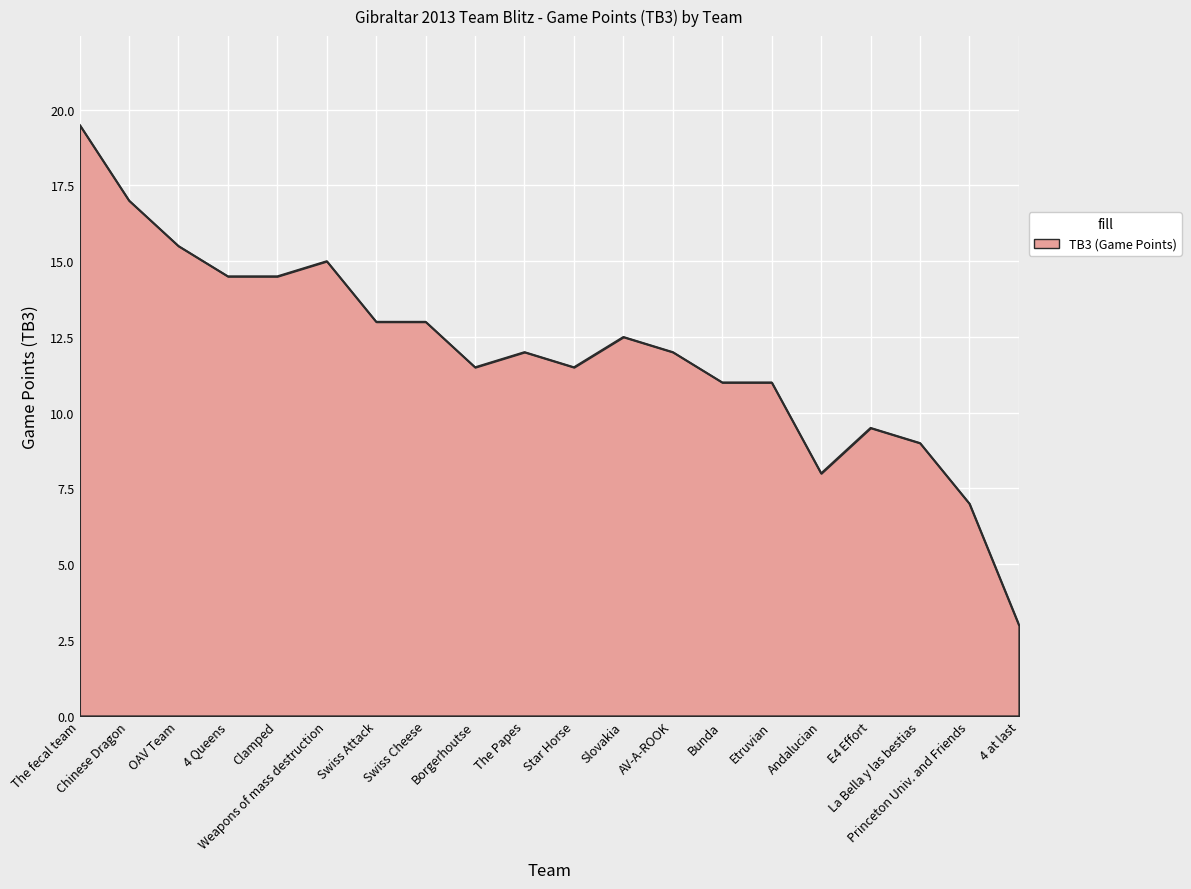

Where does the data first go above 12?

The fecal team